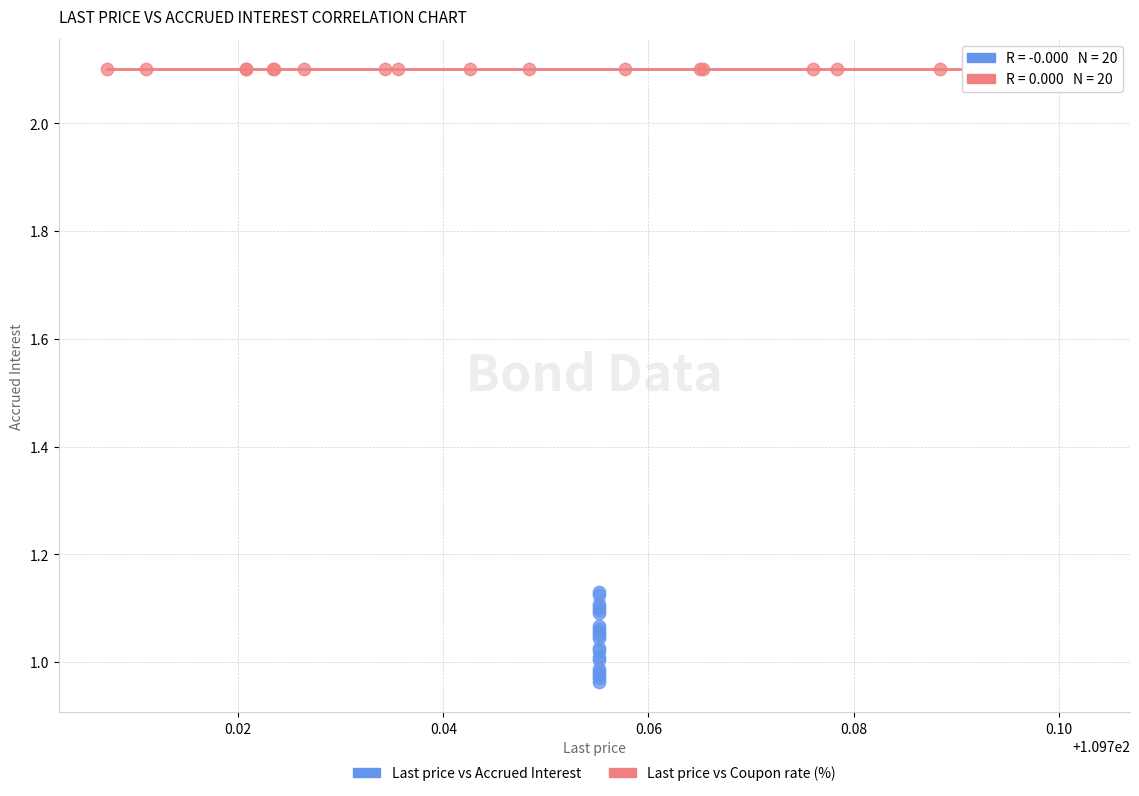

Which series reaches the minimum Y coordinate?

Last price vs Accrued Interest